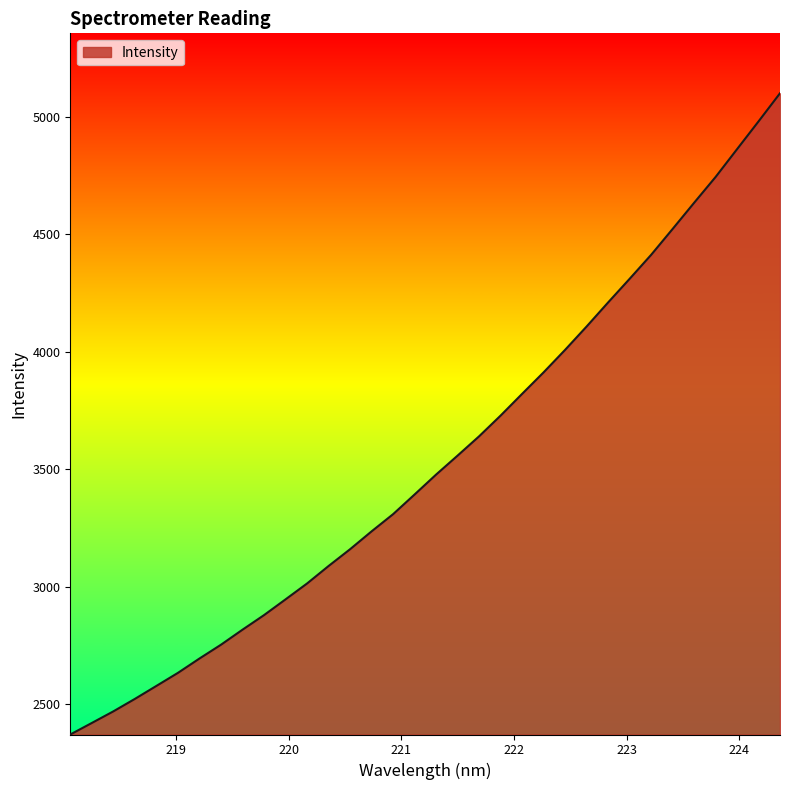

What is the maximum value shown in the chart?

5099.7